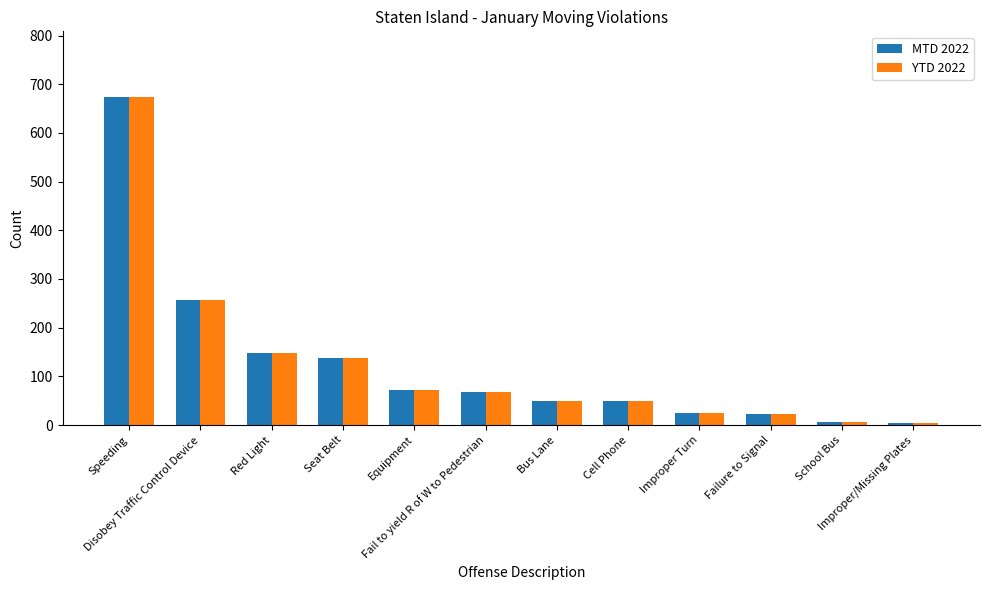

What position from the right is Cell Phone?

5